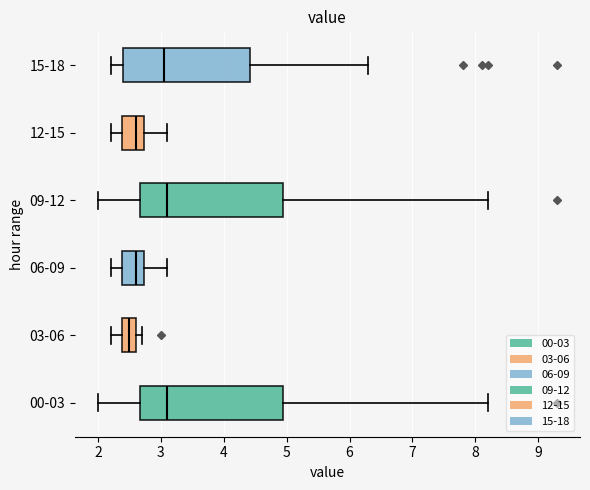

Reading bottom to top, transcribe this box plot: for each box, give where its median line is, the range the box spans, and where its two whiskers end, as read against the x-axis. The values are not printed on the chart, so give them approximately, as read against the axis.

00-03: median 3.1, box 2.7 to 5.0, whiskers 2.0 to 8.2
03-06: median 2.5, box 2.4 to 2.6, whiskers 2.2 to 2.7
06-09: median 2.6, box 2.4 to 2.7, whiskers 2.2 to 3.1
09-12: median 3.1, box 2.7 to 5.0, whiskers 2.0 to 8.2
12-15: median 2.6, box 2.4 to 2.7, whiskers 2.2 to 3.1
15-18: median 3.1, box 2.4 to 4.4, whiskers 2.2 to 6.3